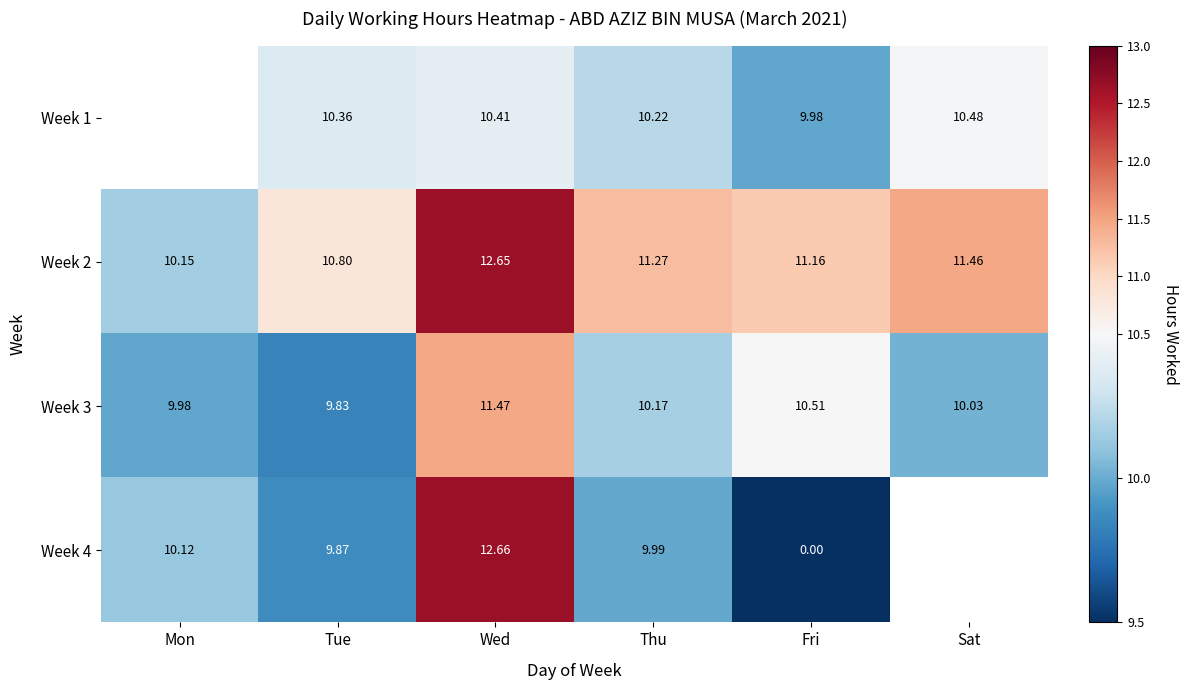

The value of Week 1 at Thu is 18.2. True or false?

False